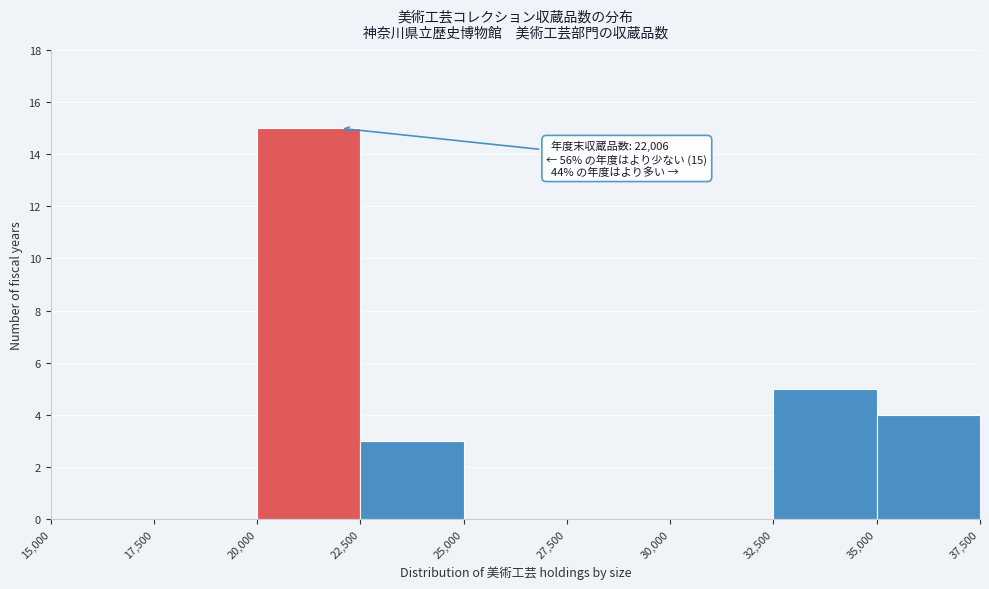

Over which range of the x-axis is the bar tallest?

20,000 to 22,500